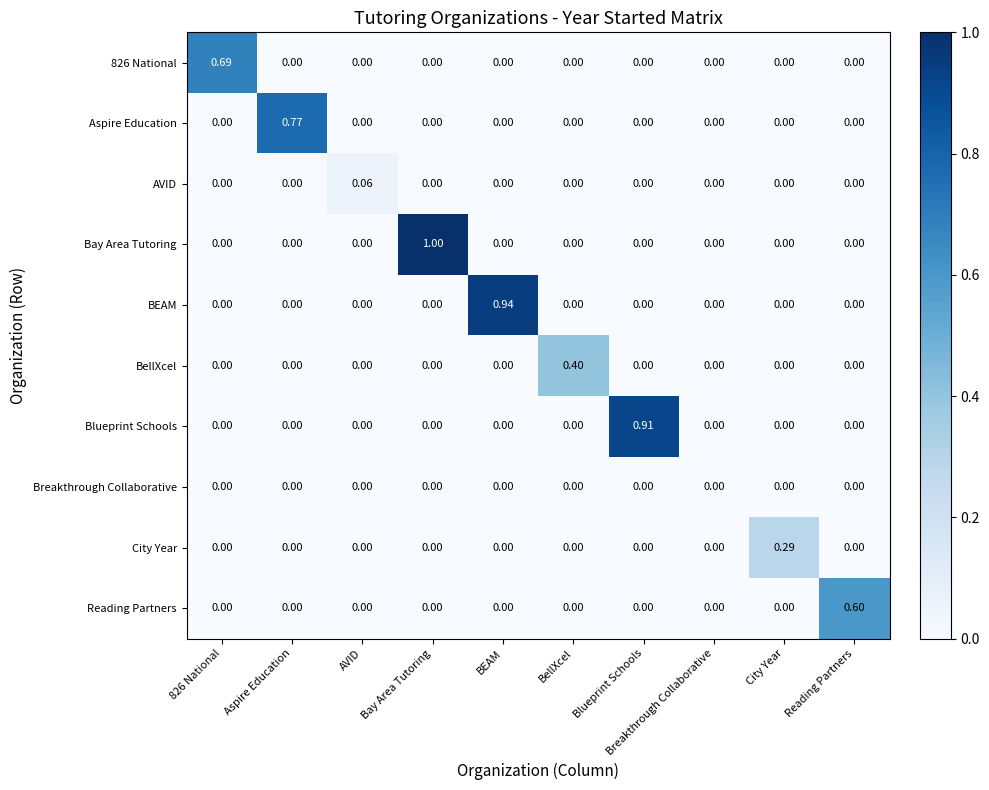

Is the value of City Year at City Year greater than the value of Aspire Education at BEAM?

Yes